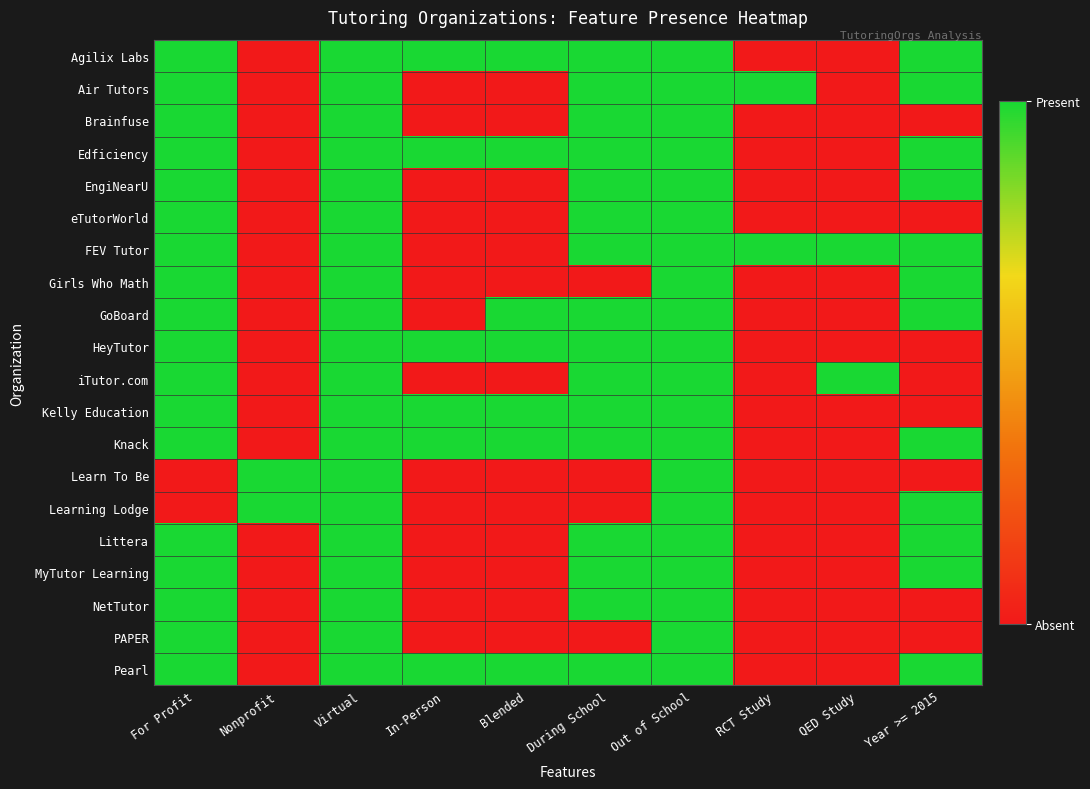

Reading left to right, what are all the values shown in this chart?

Agilix Labs: For Profit=1	Nonprofit=0	Virtual=1	In-Person=1	Blended=1	During School=1	Out of School=1	RCT Study=0	QED Study=0	Year >= 2015=1
Air Tutors: For Profit=1	Nonprofit=0	Virtual=1	In-Person=0	Blended=0	During School=1	Out of School=1	RCT Study=1	QED Study=0	Year >= 2015=1
Brainfuse: For Profit=1	Nonprofit=0	Virtual=1	In-Person=0	Blended=0	During School=1	Out of School=1	RCT Study=0	QED Study=0	Year >= 2015=0
Edficiency: For Profit=1	Nonprofit=0	Virtual=1	In-Person=1	Blended=1	During School=1	Out of School=1	RCT Study=0	QED Study=0	Year >= 2015=1
EngiNearU: For Profit=1	Nonprofit=0	Virtual=1	In-Person=0	Blended=0	During School=1	Out of School=1	RCT Study=0	QED Study=0	Year >= 2015=1
eTutorWorld: For Profit=1	Nonprofit=0	Virtual=1	In-Person=0	Blended=0	During School=1	Out of School=1	RCT Study=0	QED Study=0	Year >= 2015=0
FEV Tutor: For Profit=1	Nonprofit=0	Virtual=1	In-Person=0	Blended=0	During School=1	Out of School=1	RCT Study=1	QED Study=1	Year >= 2015=1
Girls Who Math: For Profit=1	Nonprofit=0	Virtual=1	In-Person=0	Blended=0	During School=0	Out of School=1	RCT Study=0	QED Study=0	Year >= 2015=1
GoBoard: For Profit=1	Nonprofit=0	Virtual=1	In-Person=0	Blended=1	During School=1	Out of School=1	RCT Study=0	QED Study=0	Year >= 2015=1
HeyTutor: For Profit=1	Nonprofit=0	Virtual=1	In-Person=1	Blended=1	During School=1	Out of School=1	RCT Study=0	QED Study=0	Year >= 2015=0
iTutor.com: For Profit=1	Nonprofit=0	Virtual=1	In-Person=0	Blended=0	During School=1	Out of School=1	RCT Study=0	QED Study=1	Year >= 2015=0
Kelly Education: For Profit=1	Nonprofit=0	Virtual=1	In-Person=1	Blended=1	During School=1	Out of School=1	RCT Study=0	QED Study=0	Year >= 2015=0
Knack: For Profit=1	Nonprofit=0	Virtual=1	In-Person=1	Blended=1	During School=1	Out of School=1	RCT Study=0	QED Study=0	Year >= 2015=1
Learn To Be: For Profit=0	Nonprofit=1	Virtual=1	In-Person=0	Blended=0	During School=0	Out of School=1	RCT Study=0	QED Study=0	Year >= 2015=0
Learning Lodge: For Profit=0	Nonprofit=1	Virtual=1	In-Person=0	Blended=0	During School=0	Out of School=1	RCT Study=0	QED Study=0	Year >= 2015=1
Littera: For Profit=1	Nonprofit=0	Virtual=1	In-Person=0	Blended=0	During School=1	Out of School=1	RCT Study=0	QED Study=0	Year >= 2015=1
MyTutor Learning: For Profit=1	Nonprofit=0	Virtual=1	In-Person=0	Blended=0	During School=1	Out of School=1	RCT Study=0	QED Study=0	Year >= 2015=1
NetTutor: For Profit=1	Nonprofit=0	Virtual=1	In-Person=0	Blended=0	During School=1	Out of School=1	RCT Study=0	QED Study=0	Year >= 2015=0
PAPER: For Profit=1	Nonprofit=0	Virtual=1	In-Person=0	Blended=0	During School=0	Out of School=1	RCT Study=0	QED Study=0	Year >= 2015=0
Pearl: For Profit=1	Nonprofit=0	Virtual=1	In-Person=1	Blended=1	During School=1	Out of School=1	RCT Study=0	QED Study=0	Year >= 2015=1